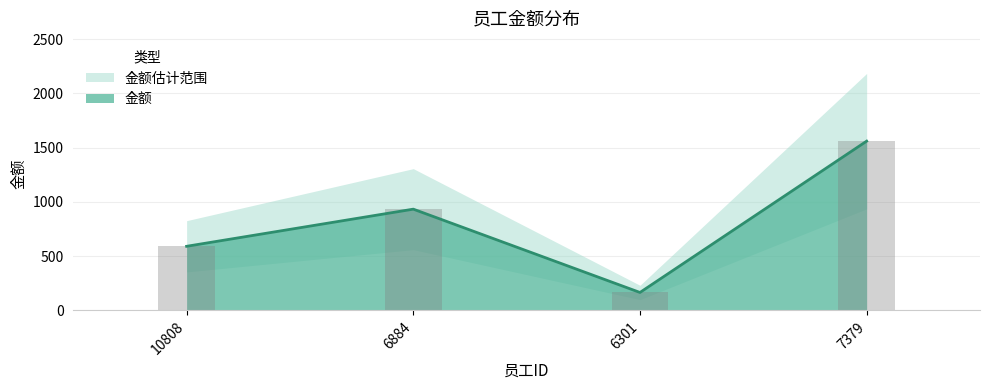

What is the change in value from 10808 to 6301?

-425.2